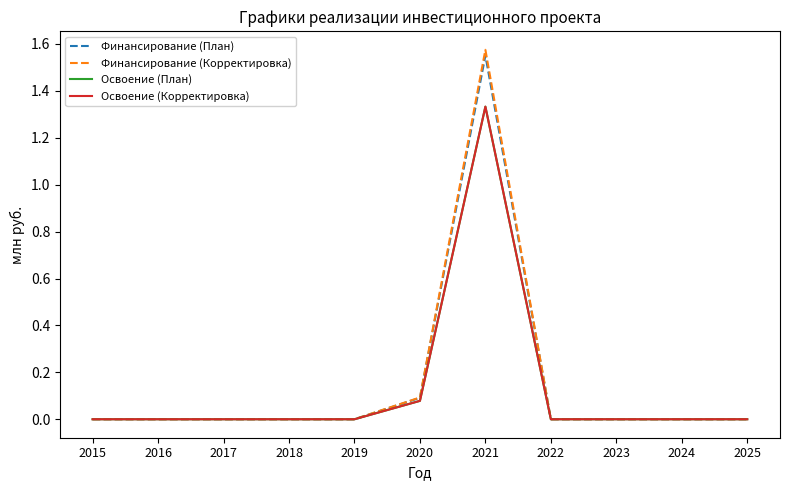

Does the chart display data point markers on the line(s)?

No